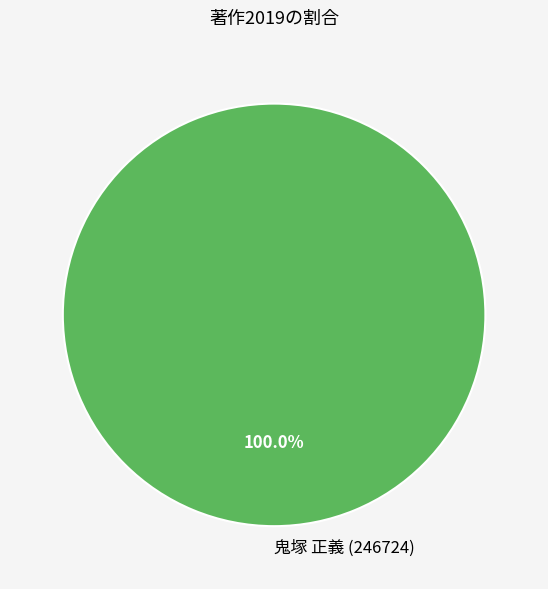

Rank the categories by value from lowest to highest.

鬼塚 正義 (246724)